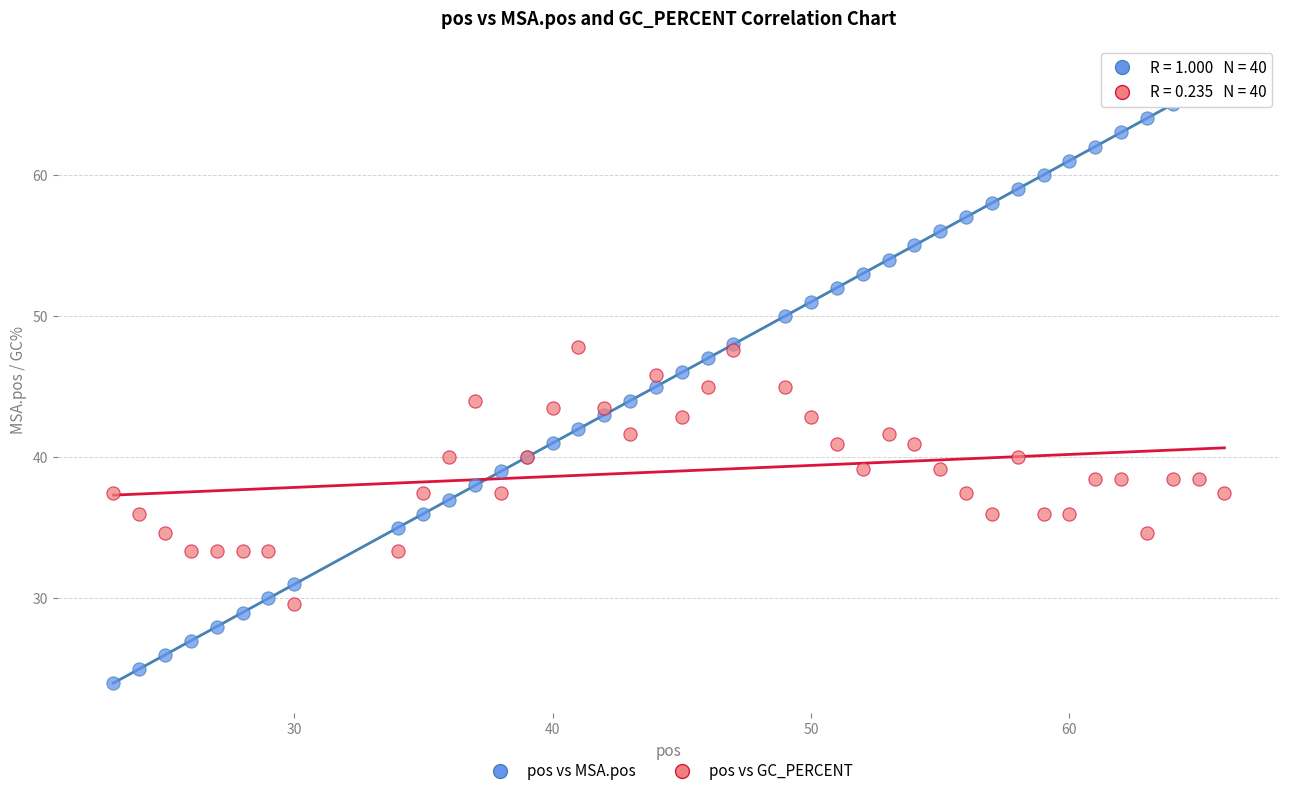

Which series reaches the minimum Y coordinate?

pos vs MSA.pos